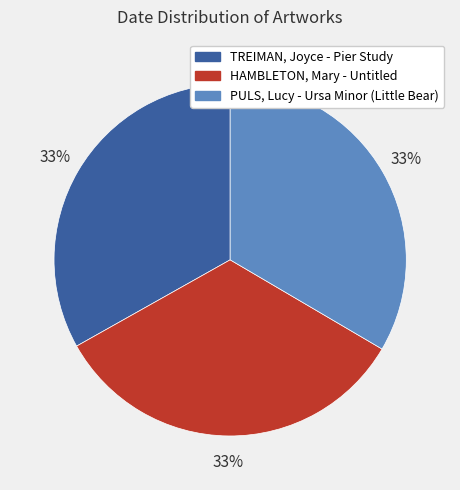

Combined, do HAMBLETON, Mary - Untitled and TREIMAN, Joyce - Pier Study account for over 50%?

Yes